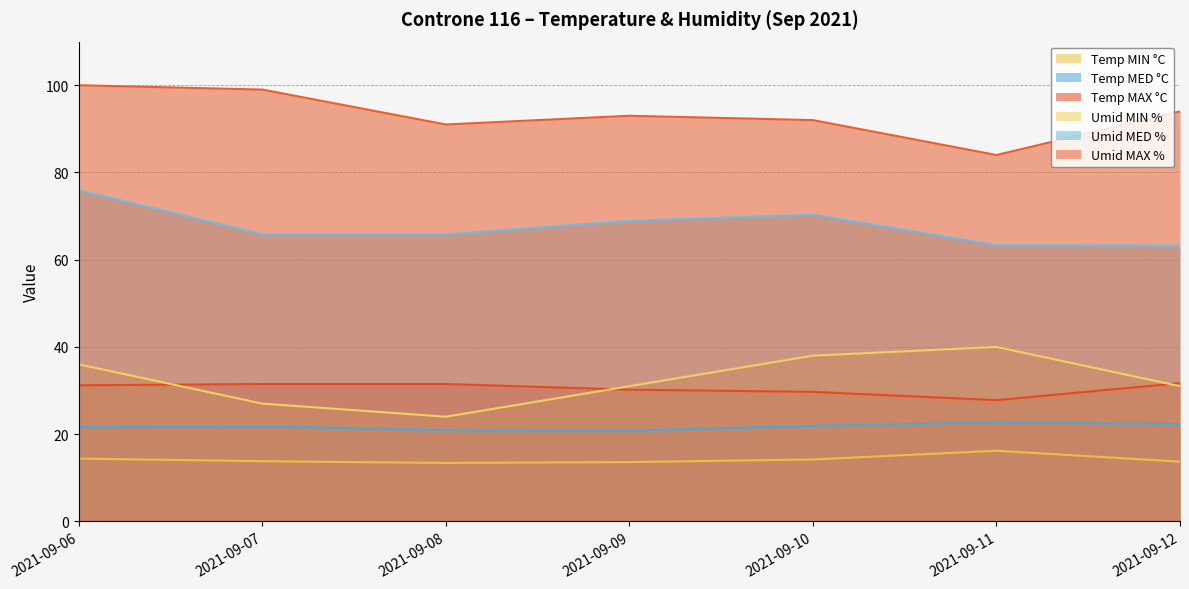

What is the difference between the second highest and second lowest values in the Umid MED % series?

7.0